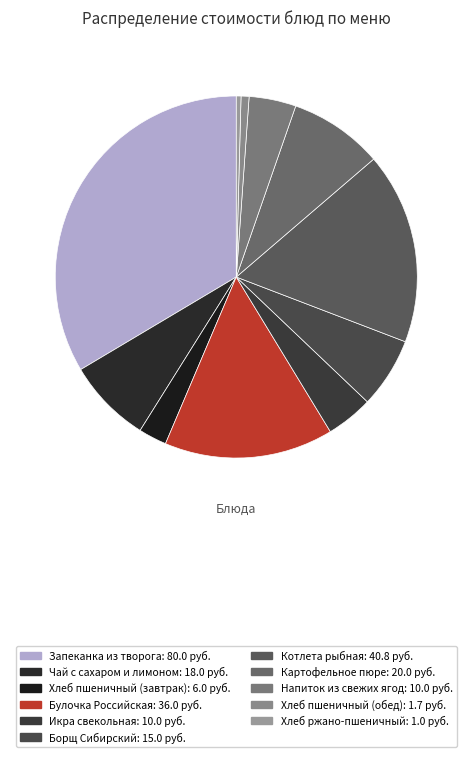

Count the number of slices in the pie.

11